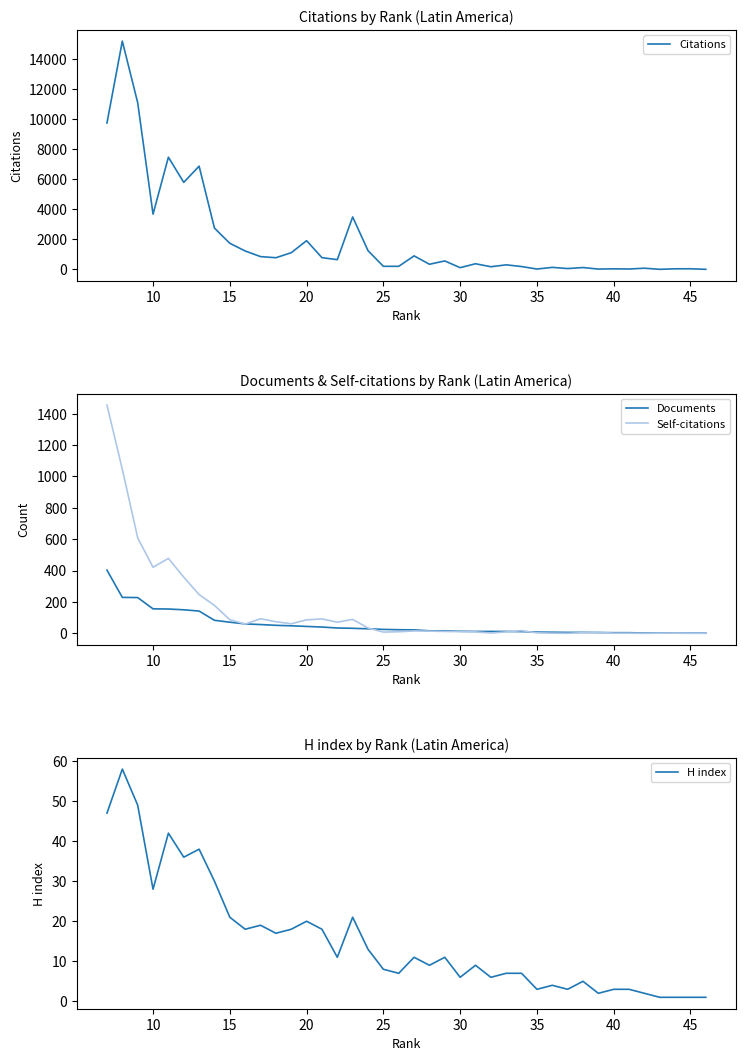

How many categories are shown in the chart?

40